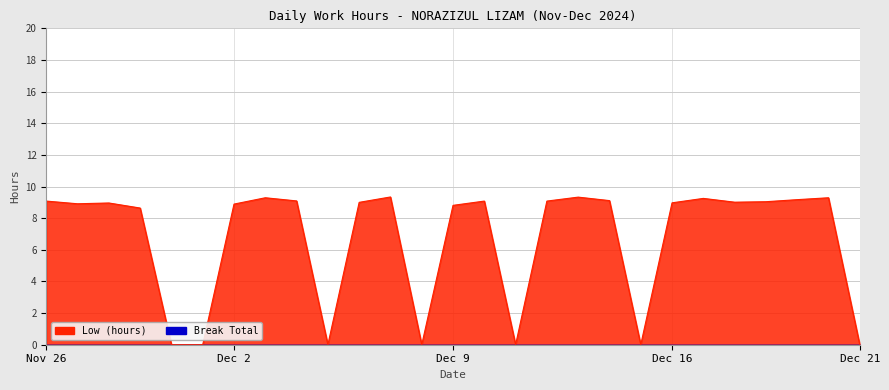

How many values exceed 9?

13